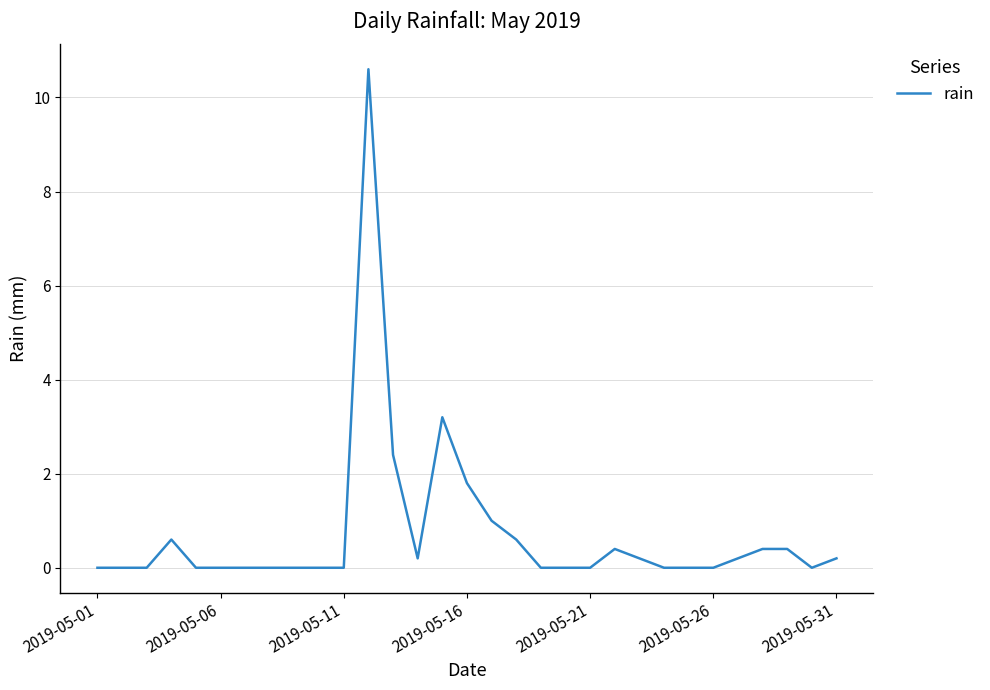

What is the difference between the maximum and minimum values?

10.6